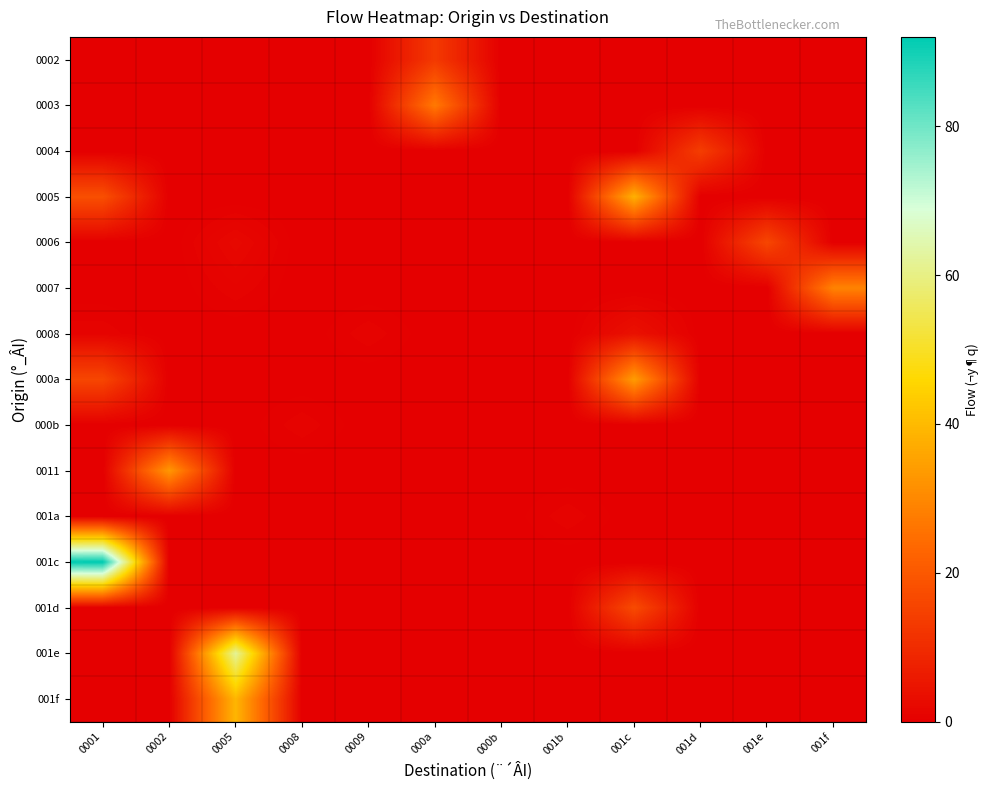

Reading right to left, transcribe all the data shown in this chart.

0002: 001f=0	001e=0	001d=0	001c=0	001b=0	000b=0	000a=13	0009=0	0008=0	0005=0	0002=0	0001=0
0003: 001f=0	001e=0	001d=0	001c=0	001b=0	000b=0	000a=27	0009=0	0008=0	0005=0	0002=0	0001=0
0004: 001f=0	001e=0	001d=14	001c=0	001b=0	000b=0	000a=0	0009=0	0008=0	0005=0	0002=0	0001=0
0005: 001f=0	001e=0	001d=0	001c=38	001b=0	000b=0	000a=0	0009=0	0008=0	0005=0	0002=0	0001=18
0006: 001f=0	001e=16	001d=0	001c=0	001b=0	000b=0	000a=0	0009=0	0008=0	0005=2	0002=0	0001=0
0007: 001f=29	001e=0	001d=0	001c=0	001b=0	000b=0	000a=0	0009=0	0008=0	0005=1	0002=0	0001=0
0008: 001f=0	001e=0	001d=0	001c=4	001b=0	000b=0	000a=0	0009=1	0008=0	0005=0	0002=0	0001=1
000a: 001f=0	001e=0	001d=0	001c=34	001b=0	000b=0	000a=0	0009=0	0008=0	0005=0	0002=0	0001=16
000b: 001f=0	001e=0	001d=0	001c=0	001b=0	000b=0	000a=0	0009=0	0008=1	0005=0	0002=0	0001=0
0011: 001f=0	001e=0	001d=0	001c=0	001b=0	000b=0	000a=0	0009=0	0008=0	0005=0	0002=33	0001=0
001a: 001f=0	001e=0	001d=0	001c=0	001b=1	000b=0	000a=0	0009=0	0008=0	0005=0	0002=0	0001=0
001c: 001f=0	001e=0	001d=0	001c=0	001b=0	000b=0	000a=0	0009=0	0008=0	0005=0	0002=0	0001=92
001d: 001f=0	001e=0	001d=0	001c=17	001b=0	000b=0	000a=0	0009=0	0008=0	0005=0	0002=0	0001=0
001e: 001f=0	001e=0	001d=0	001c=0	001b=0	000b=0	000a=0	0009=0	0008=0	0005=62	0002=0	0001=0
001f: 001f=0	001e=0	001d=0	001c=0	001b=0	000b=0	000a=0	0009=0	0008=0	0005=39	0002=0	0001=0